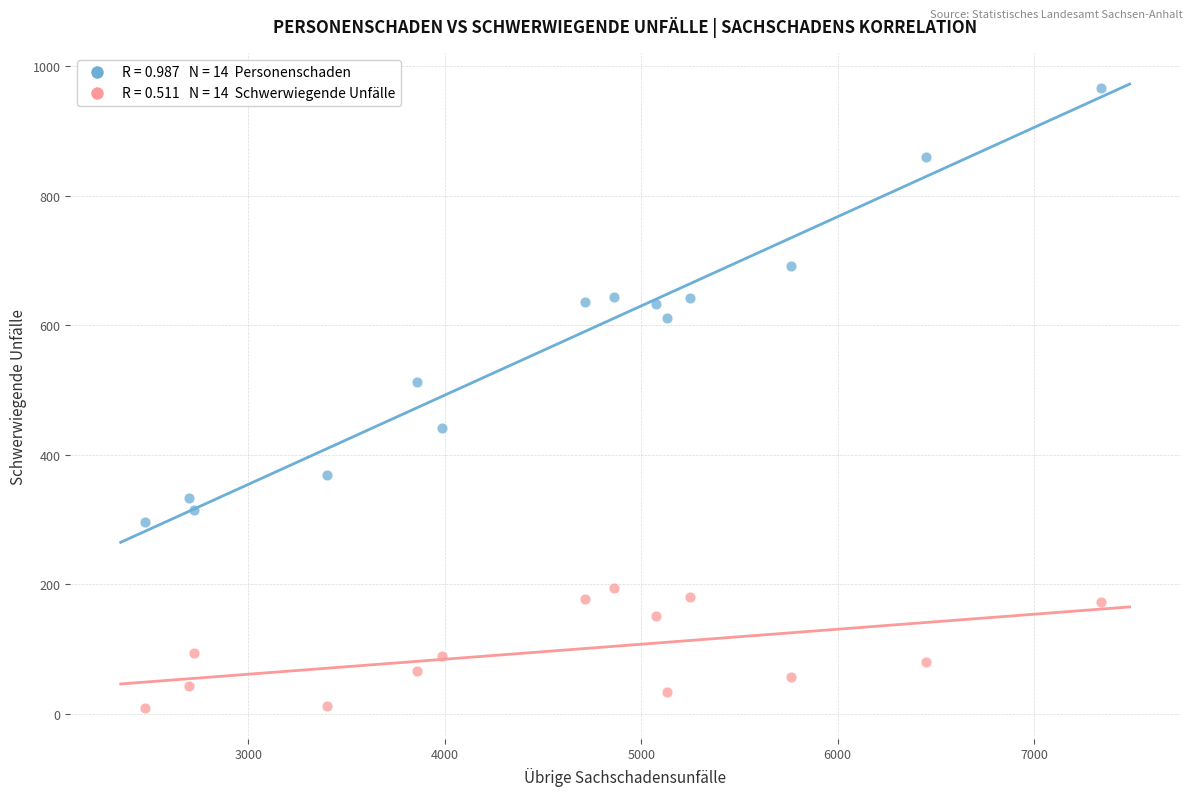

Across all data points, what is the range of X values (max minus min)?

4865